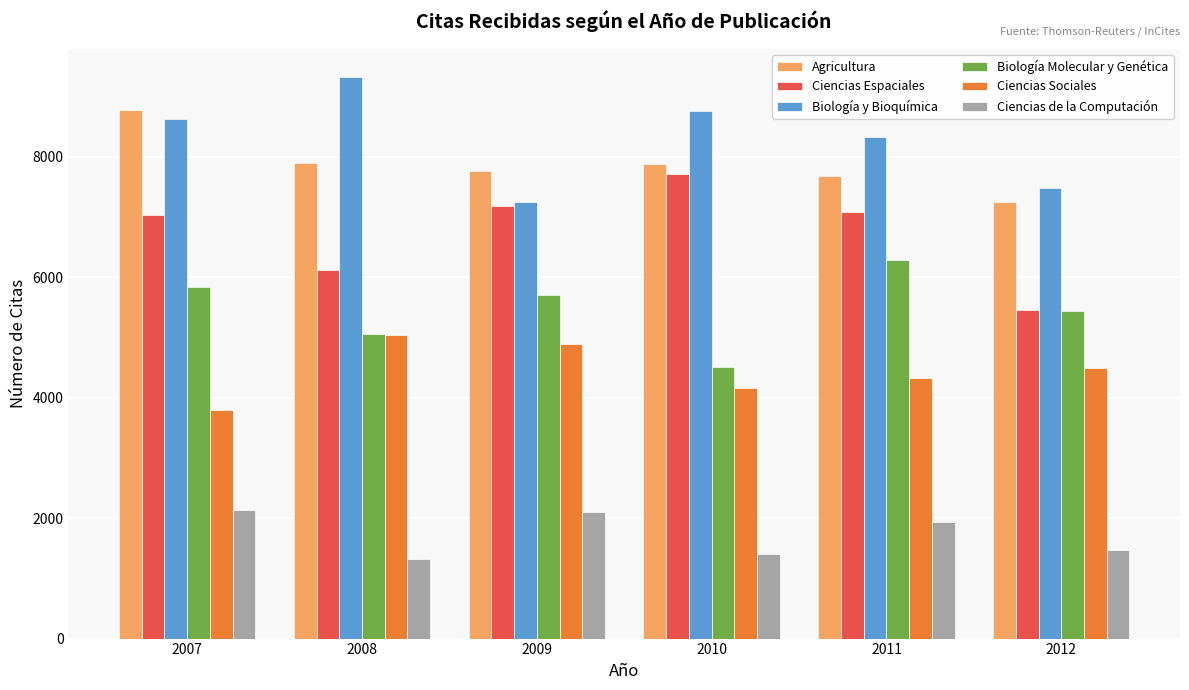

At how many categories does at least one series exceed 5471?

6